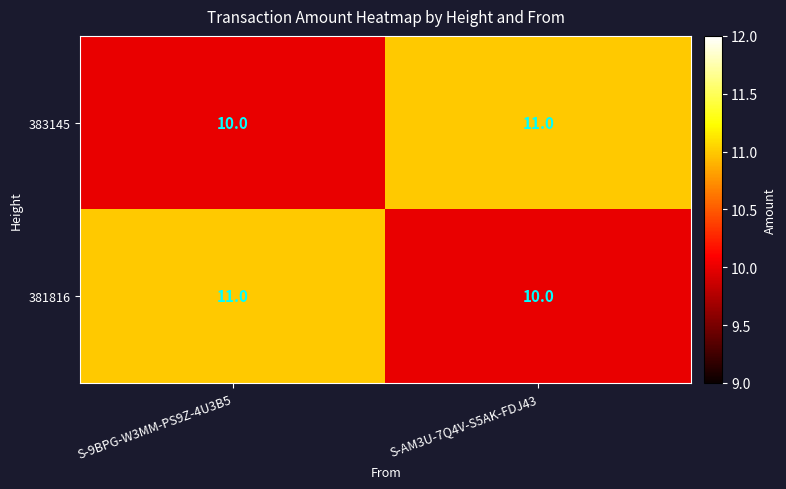

Reading left to right, what are all the values shown in this chart?

383145: S-9BPG-W3MM-PS9Z-4U3B5=10	S-AM3U-7Q4V-S5AK-FDJ43=11
381816: S-9BPG-W3MM-PS9Z-4U3B5=11	S-AM3U-7Q4V-S5AK-FDJ43=10